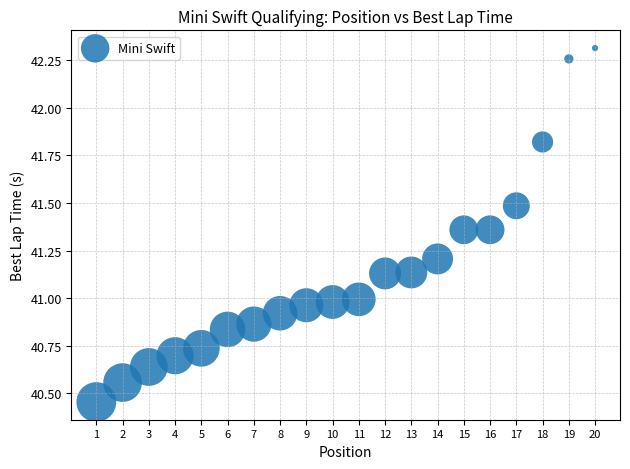

What is the range of X values (max minus min)?

19.0